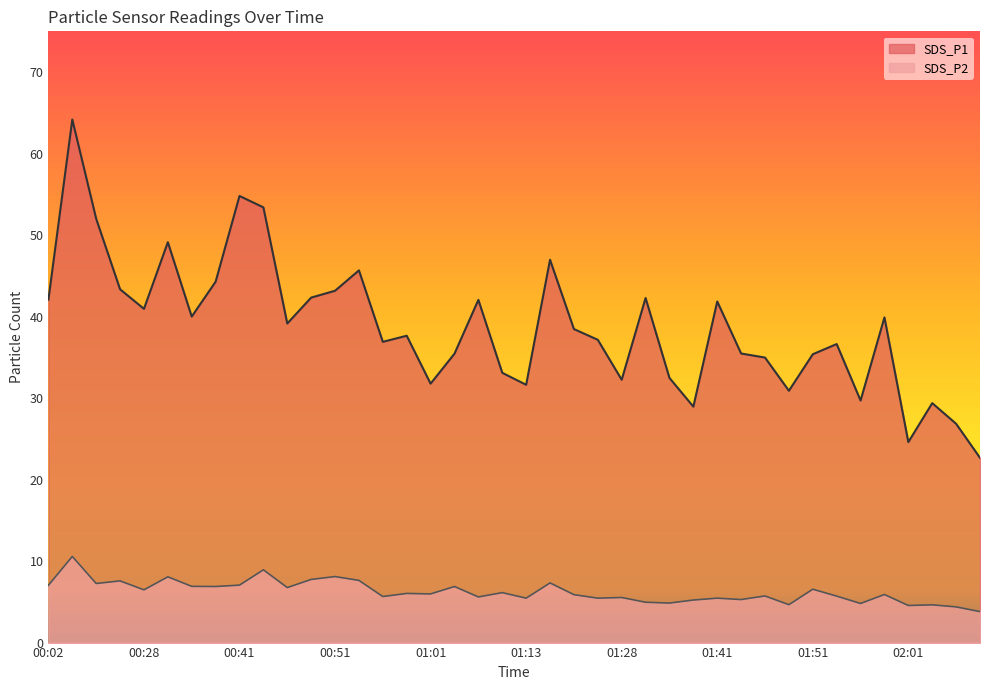

What is the average value of the SDS_P1 series?

38.7